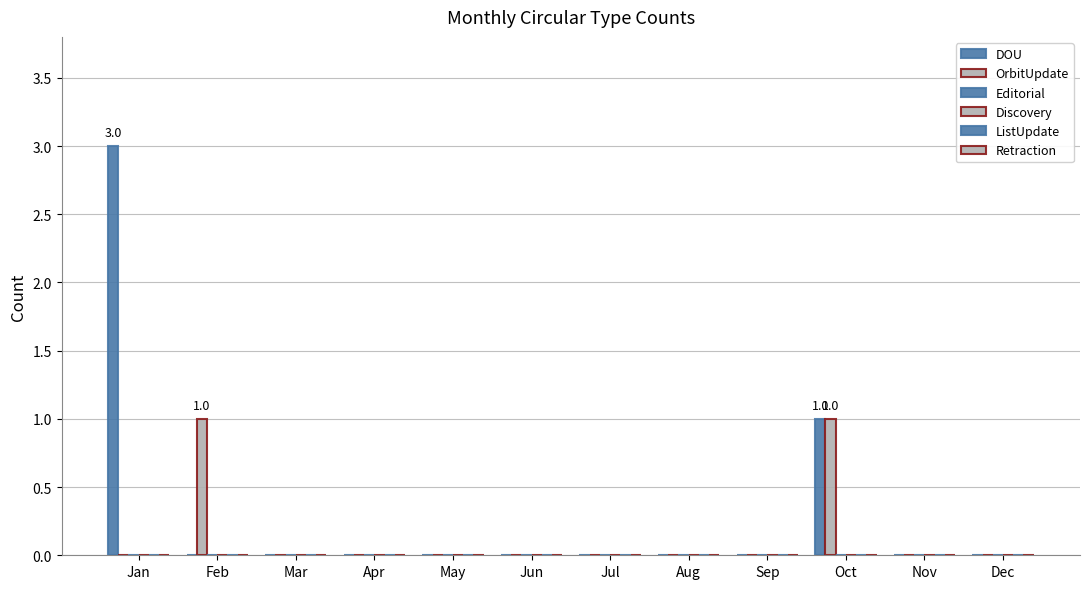

Count the number of categories in the chart.

12